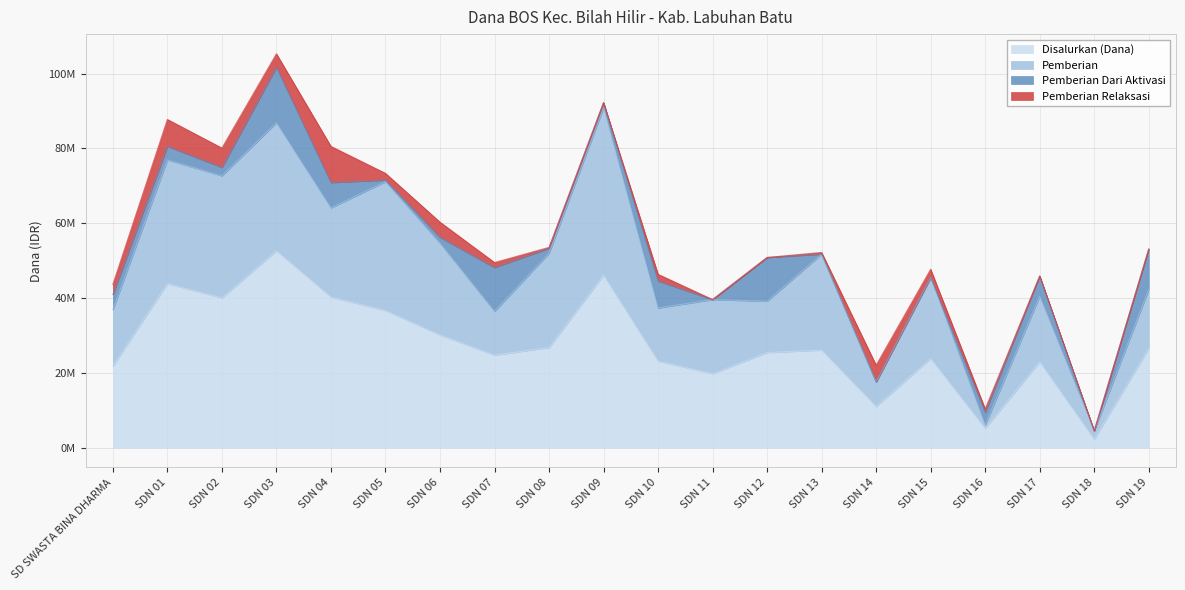

What is the minimum value for Pemberian?

900000